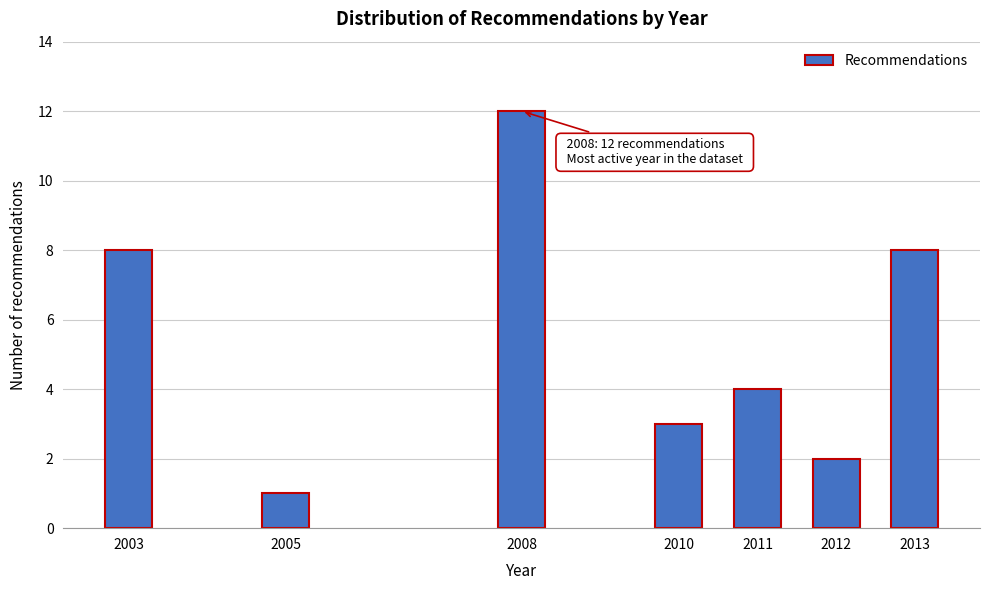

Reading left to right, transcribe all the data shown in this chart.

2003=8	2005=1	2008=12	2010=3	2011=4	2012=2	2013=8